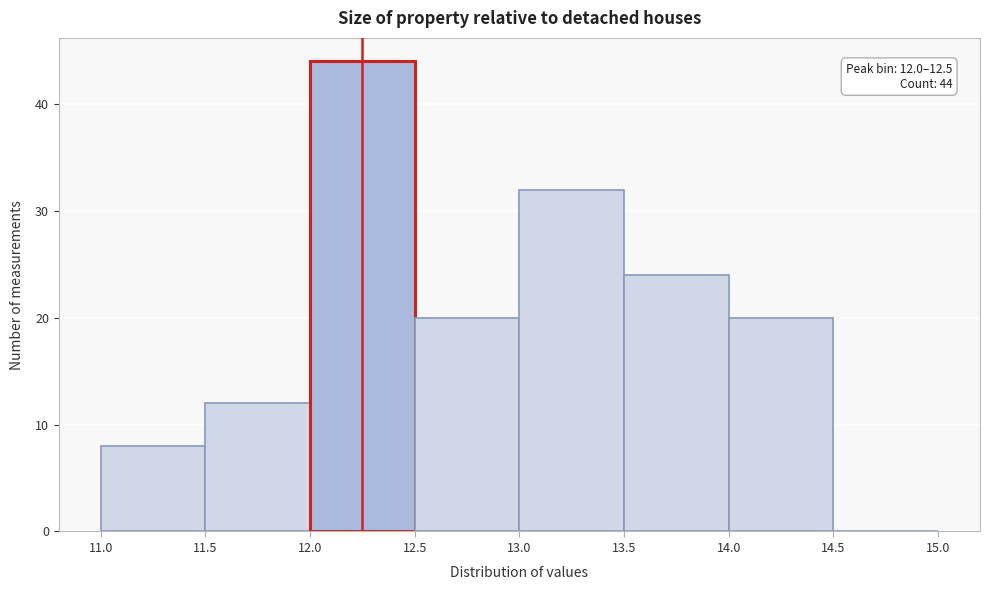

Which range on the x-axis has the tallest bar?

12.0 to 12.5